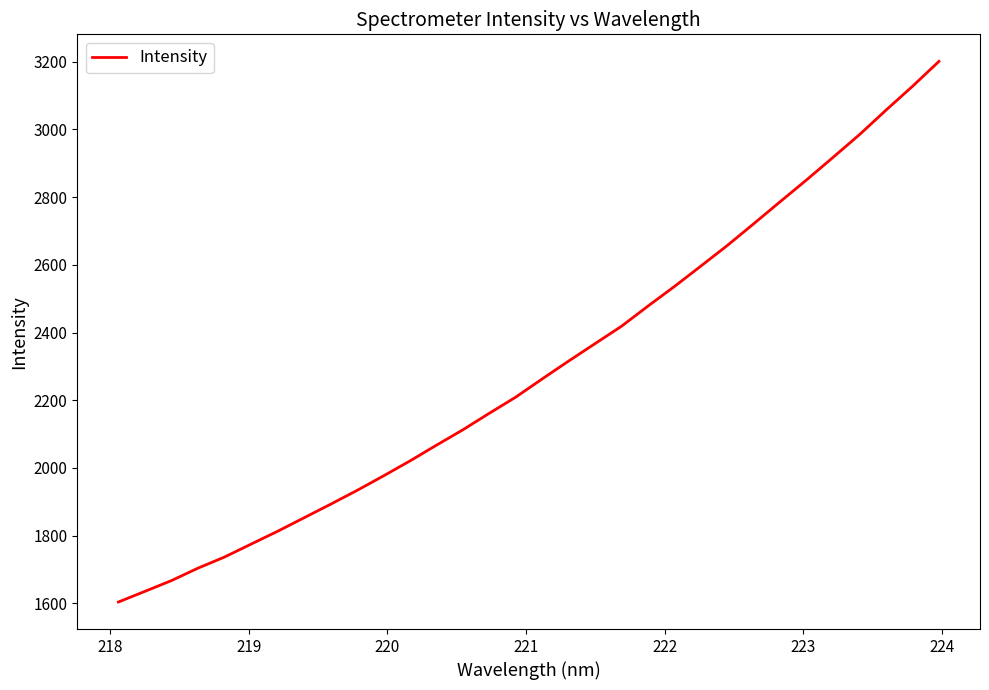

Count the number of values greater than 2262.

16